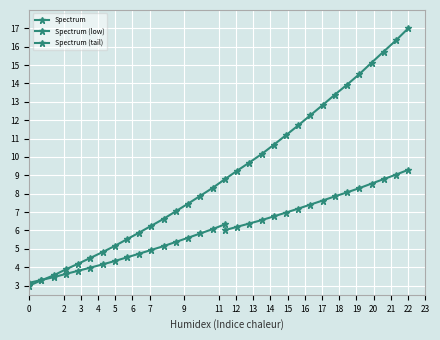

Does the chart display data point markers on the line(s)?

Yes